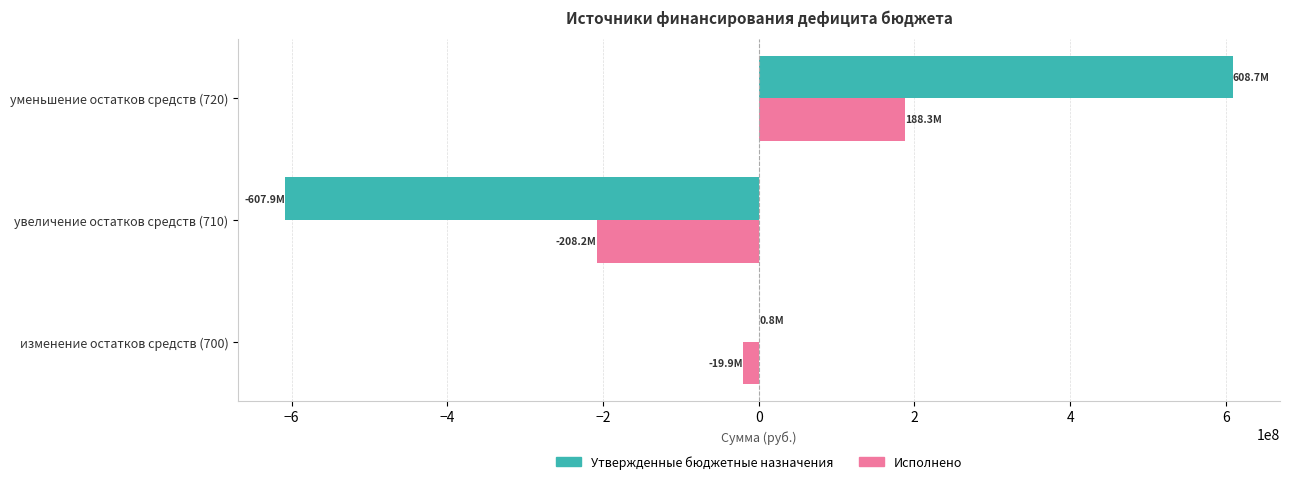

At which label does Исполнено reach its peak?

уменьшение остатков средств (720)